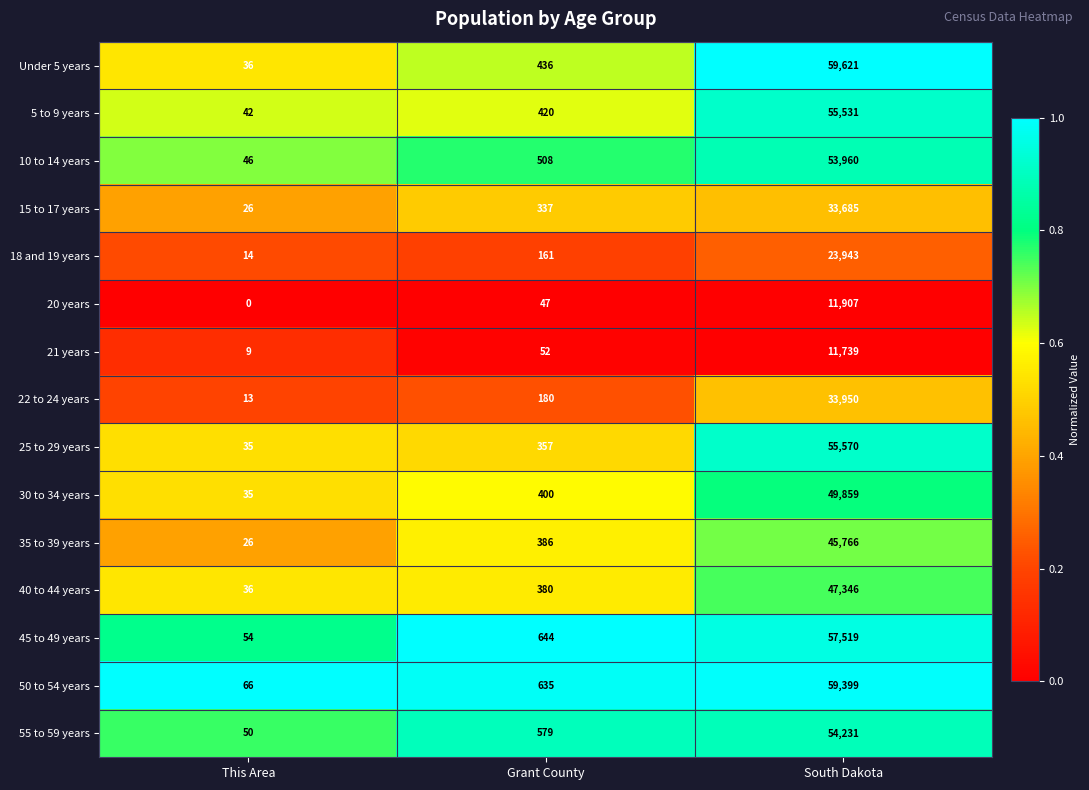

At which category does the chart reach its minimum across all series?

This Area